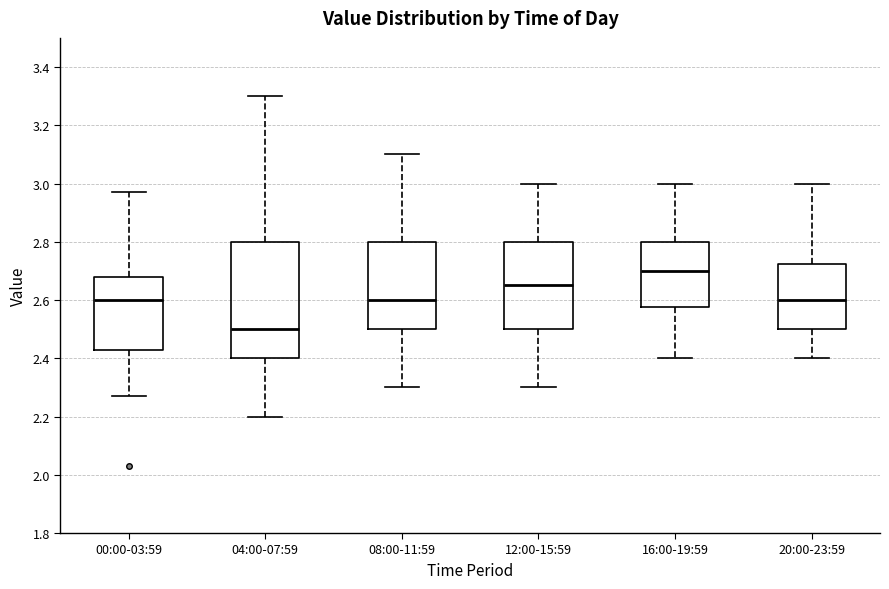

Which box is the tallest, from its lower edge to its upper edge?

04:00-07:59